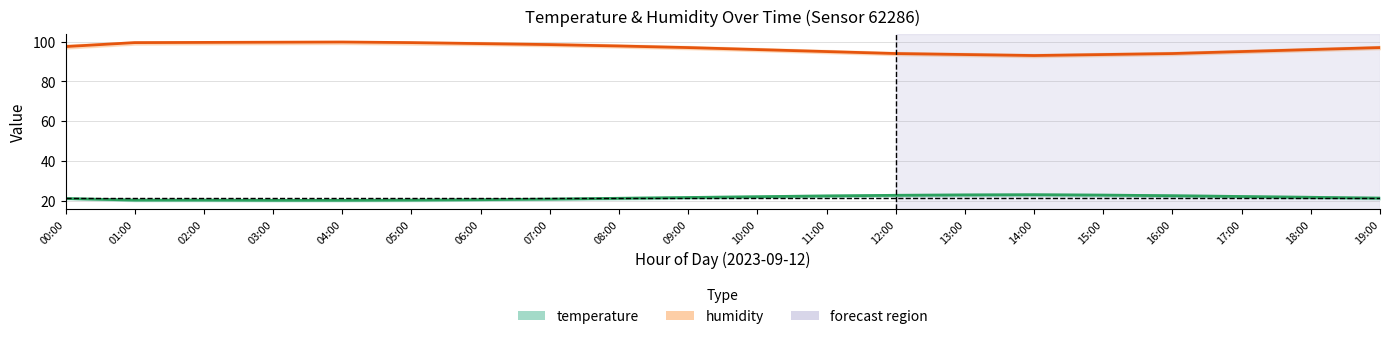

At which category does humidity reach its first local peak?

04:00